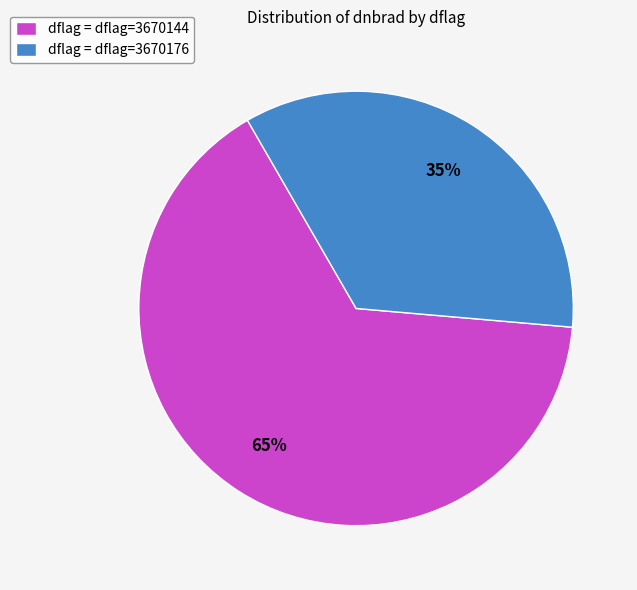

Approximately how many times larger is the value at dflag = dflag=3670144 compared to dflag = dflag=3670176?

1.9